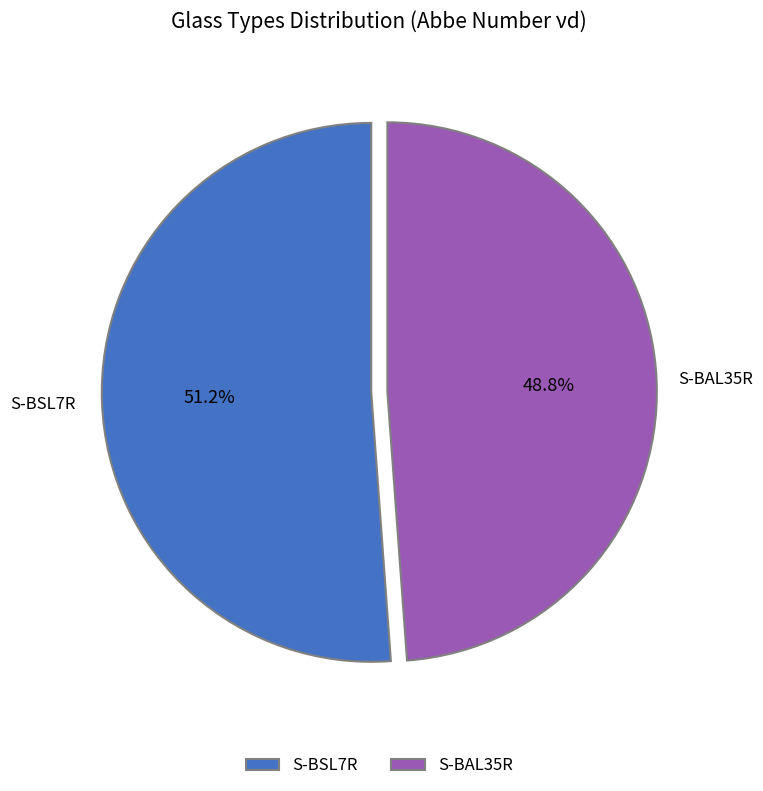

To the nearest percent, what portion does S-BSL7R represent?

51%